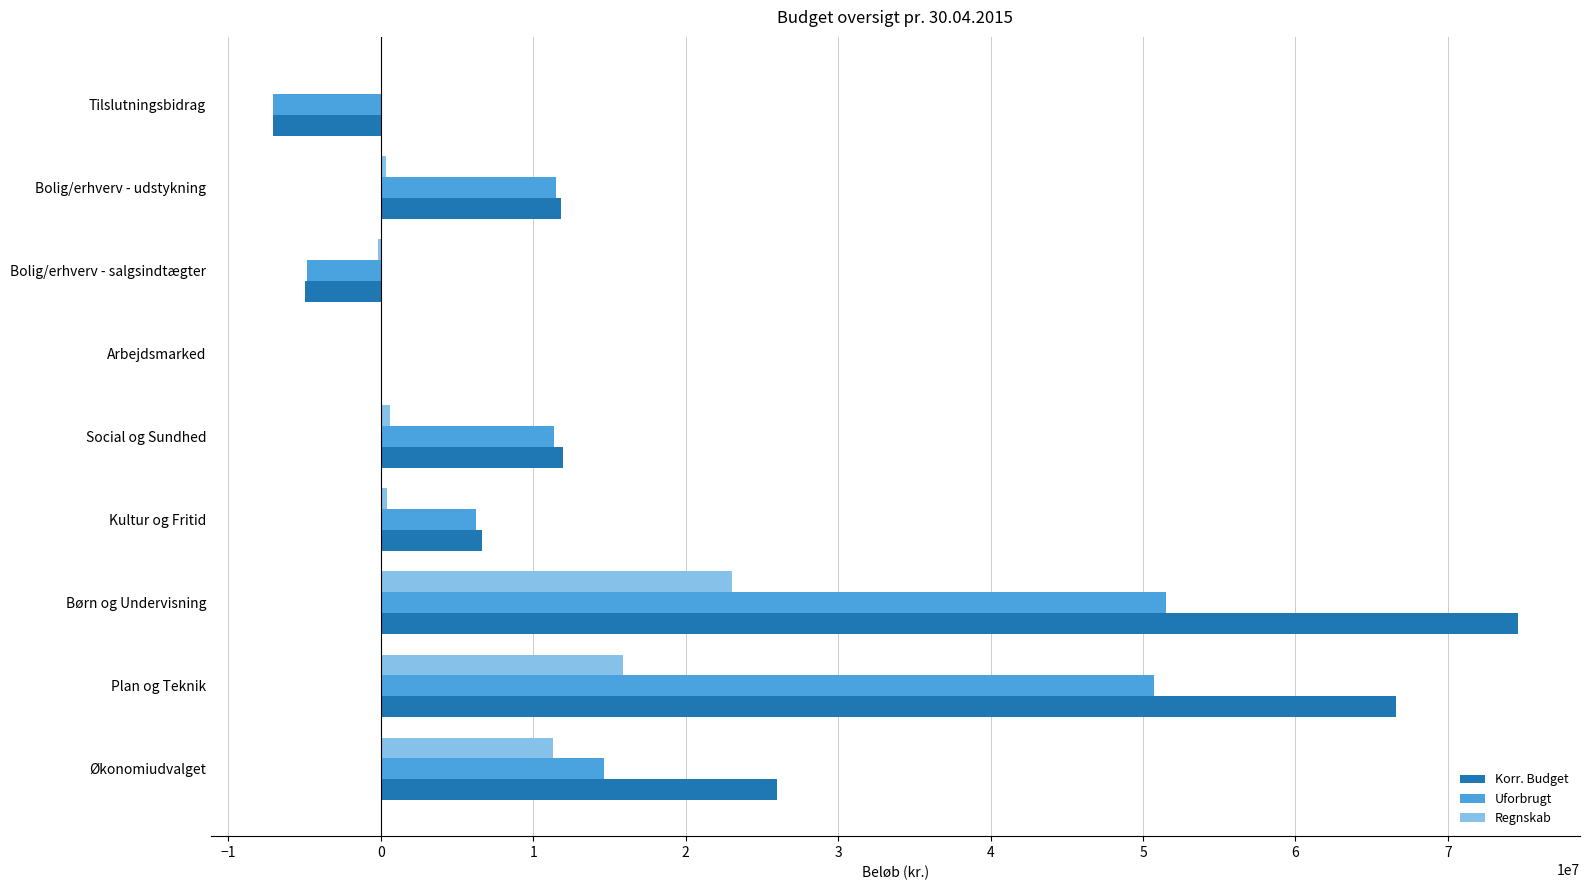

Is the value of Uforbrugt at Økonomiudvalget greater than the value of Korr. Budget at Børn og Undervisning?

No